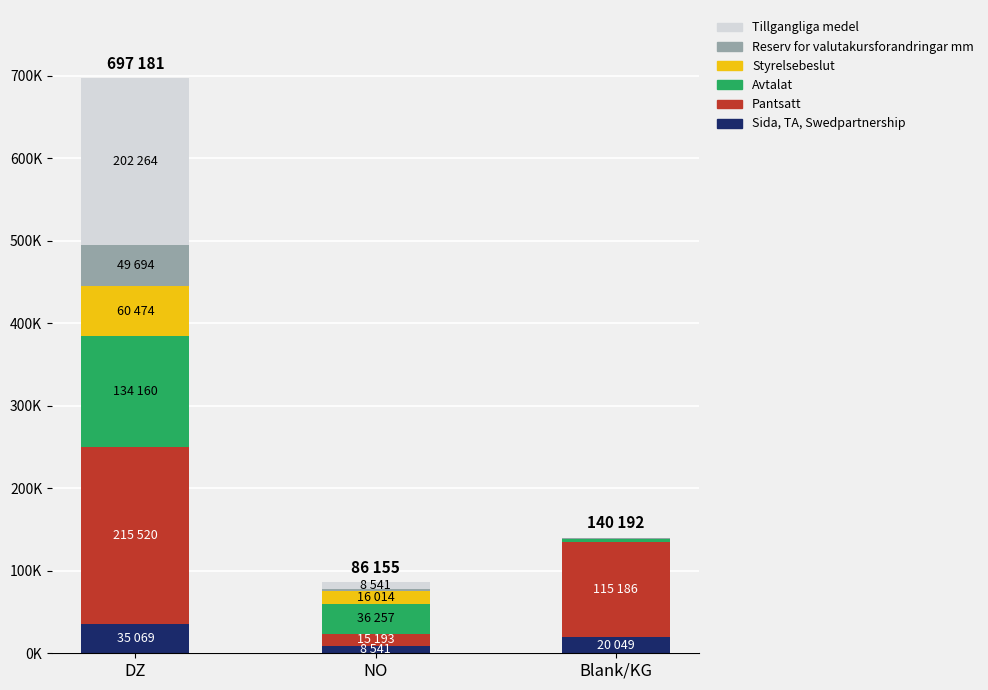

How many Pantsatt values are between 15193 and 215520?

3